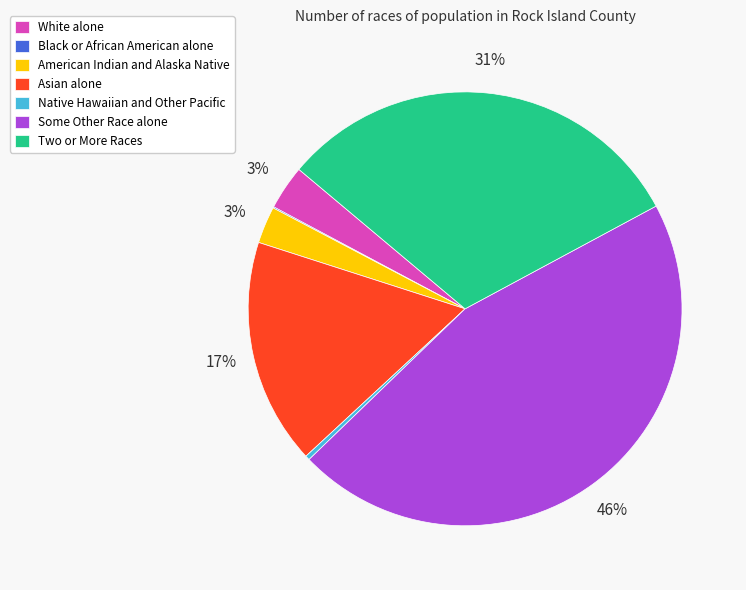

To the nearest percent, what percentage of the pie is Asian alone?

17%